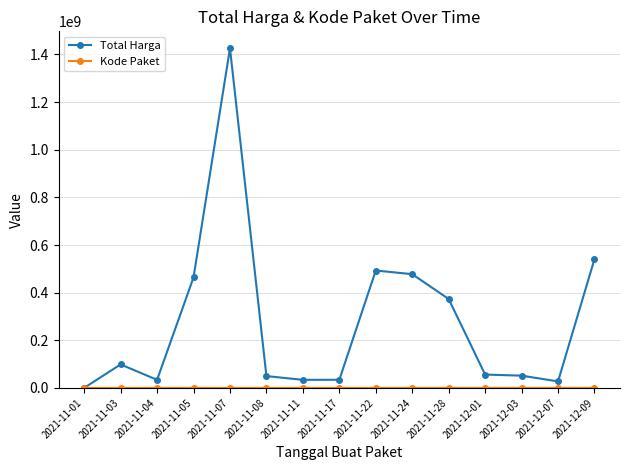

At how many categories does at least one series exceed 846901619?

1